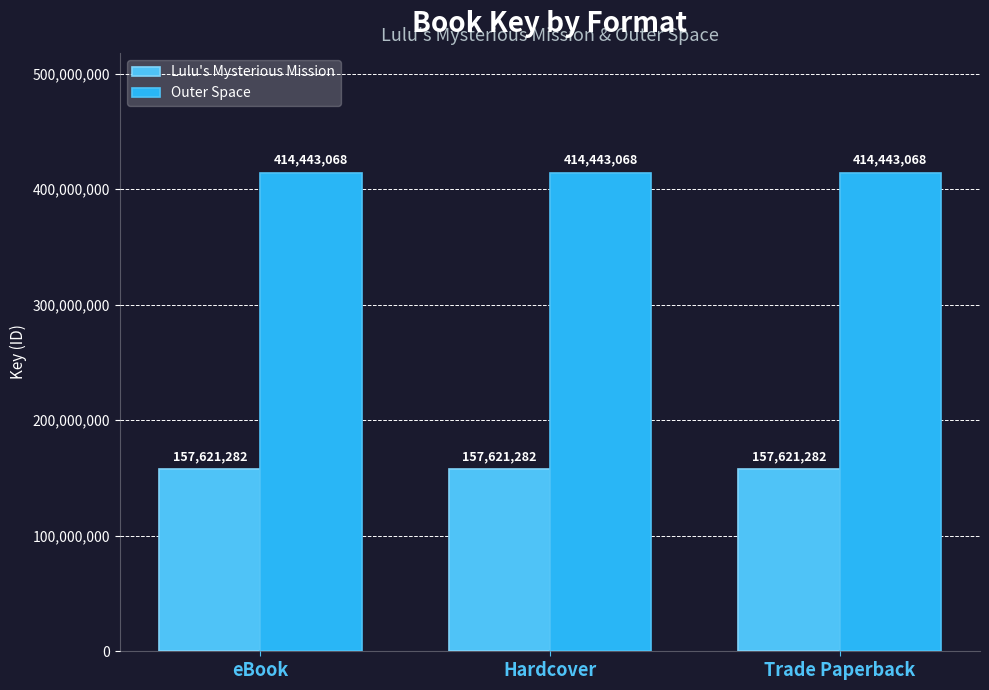

At eBook, list the series in order from smallest to largest.

Lulu's Mysterious Mission, Outer Space